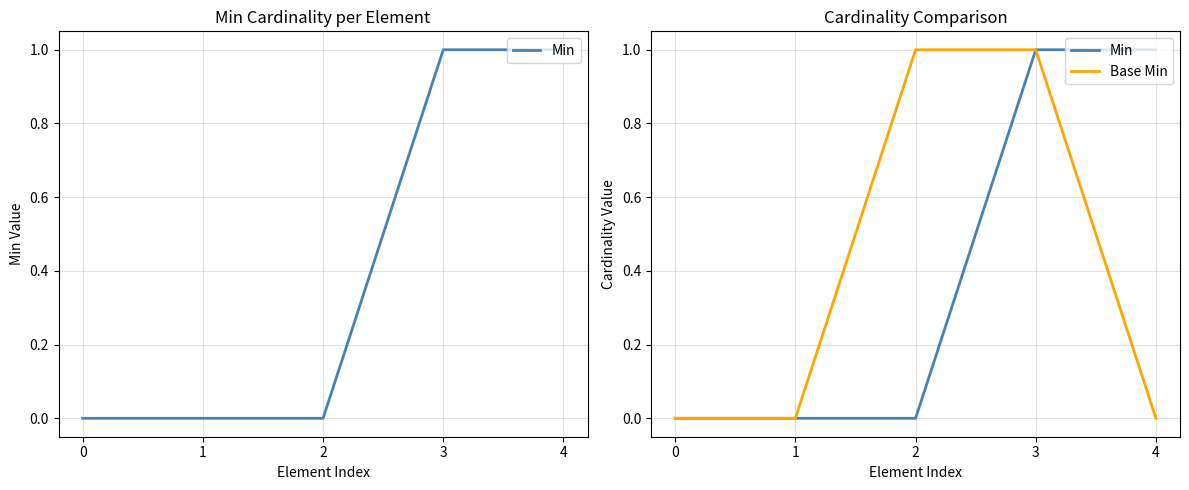

Which series has the largest total across all categories?

Min